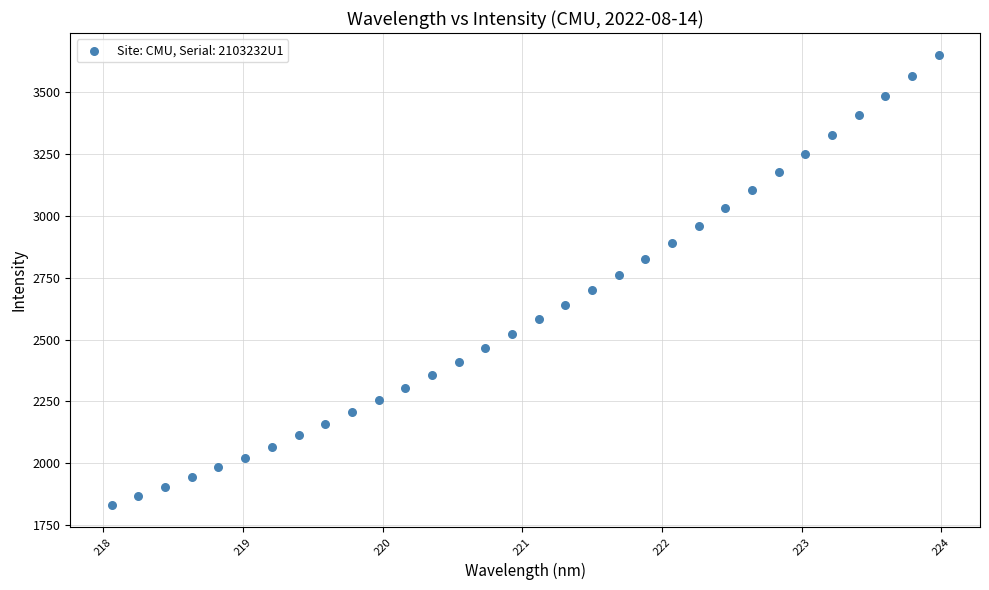

What is the range of Y values (max minus min)?

1817.9